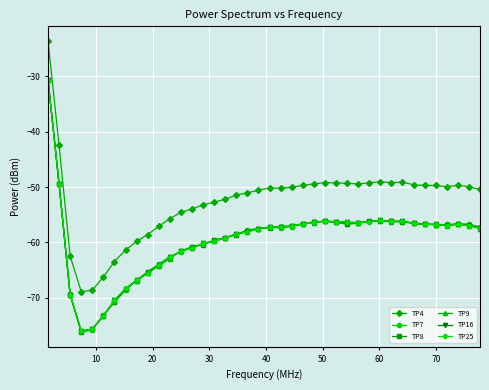

True or false: TP9 has more than 1 points higher than both neighbors.

True